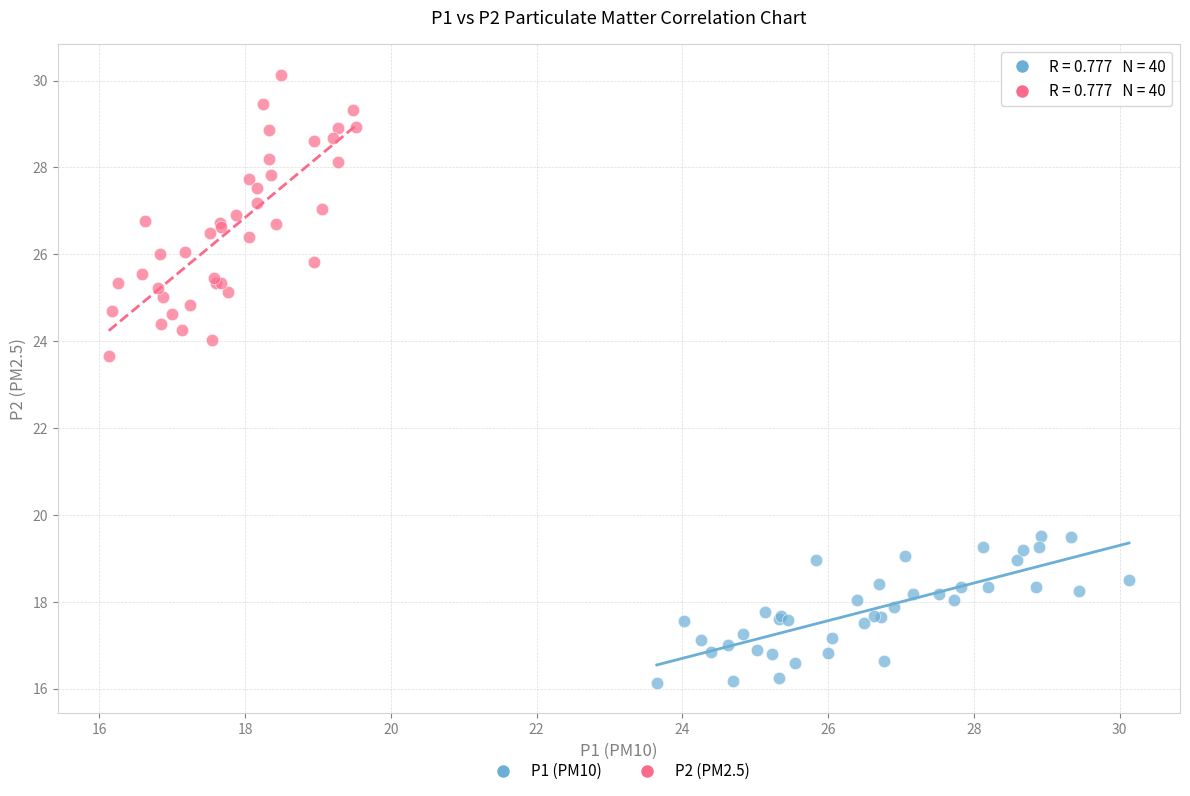

Which series reaches the maximum Y coordinate?

P2 (PM2.5)